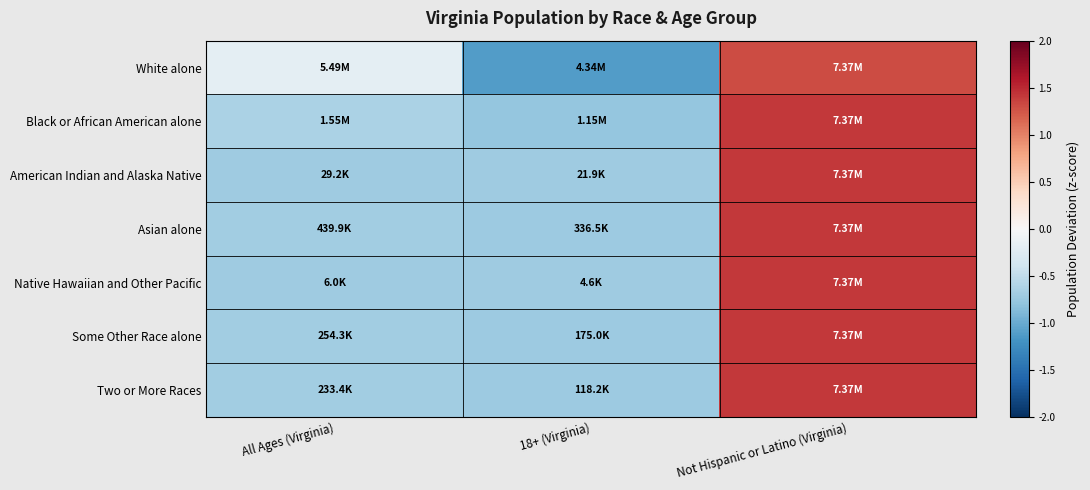

Reading left to right, what are all the values shown in this chart?

White alone: All Ages (Virginia)=-0.2	18+ (Virginia)=-1.1	Not Hispanic or Latino (Virginia)=1.3
Black or African American alone: All Ages (Virginia)=-0.6	18+ (Virginia)=-0.8	Not Hispanic or Latino (Virginia)=1.4
American Indian and Alaska Native: All Ages (Virginia)=-0.7	18+ (Virginia)=-0.7	Not Hispanic or Latino (Virginia)=1.4
Asian alone: All Ages (Virginia)=-0.7	18+ (Virginia)=-0.7	Not Hispanic or Latino (Virginia)=1.4
Native Hawaiian and Other Pacific: All Ages (Virginia)=-0.7	18+ (Virginia)=-0.7	Not Hispanic or Latino (Virginia)=1.4
Some Other Race alone: All Ages (Virginia)=-0.7	18+ (Virginia)=-0.7	Not Hispanic or Latino (Virginia)=1.4
Two or More Races: All Ages (Virginia)=-0.7	18+ (Virginia)=-0.7	Not Hispanic or Latino (Virginia)=1.4